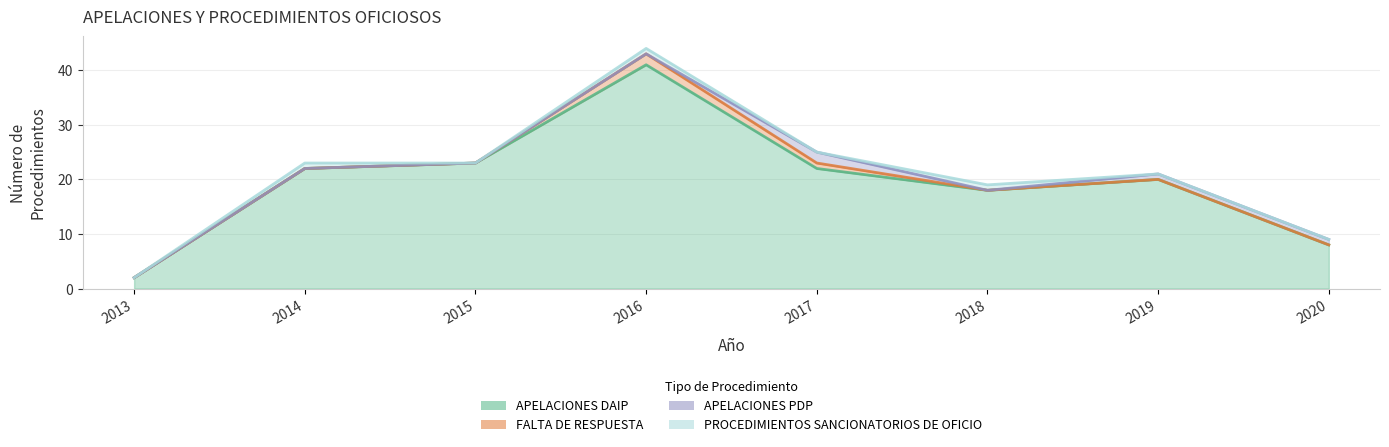

True or false: FALTA DE RESPUESTA and APELACIONES DAIP cross at least once.

False